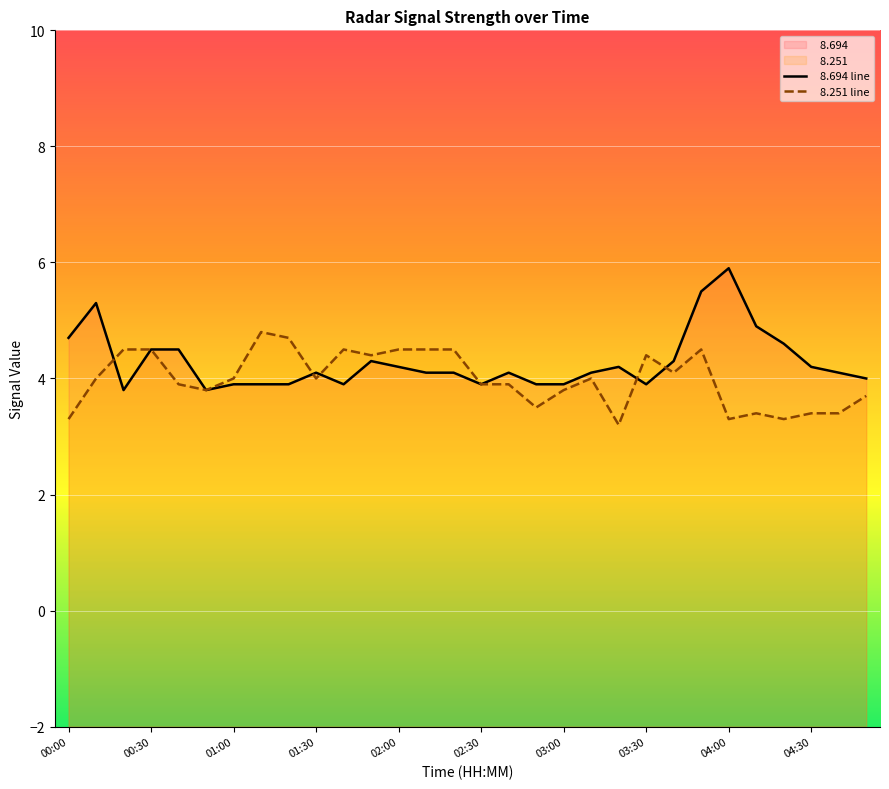

What is the difference between the maximum and minimum values in the   8.251 line series?

1.6